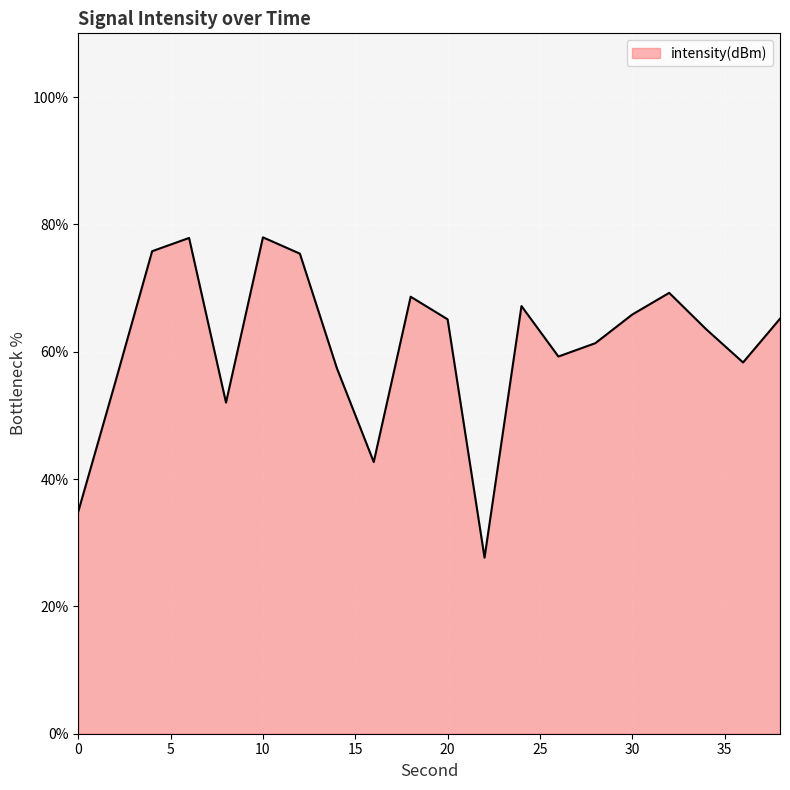

True or false: the data has more than 0 interior local peaks.

True